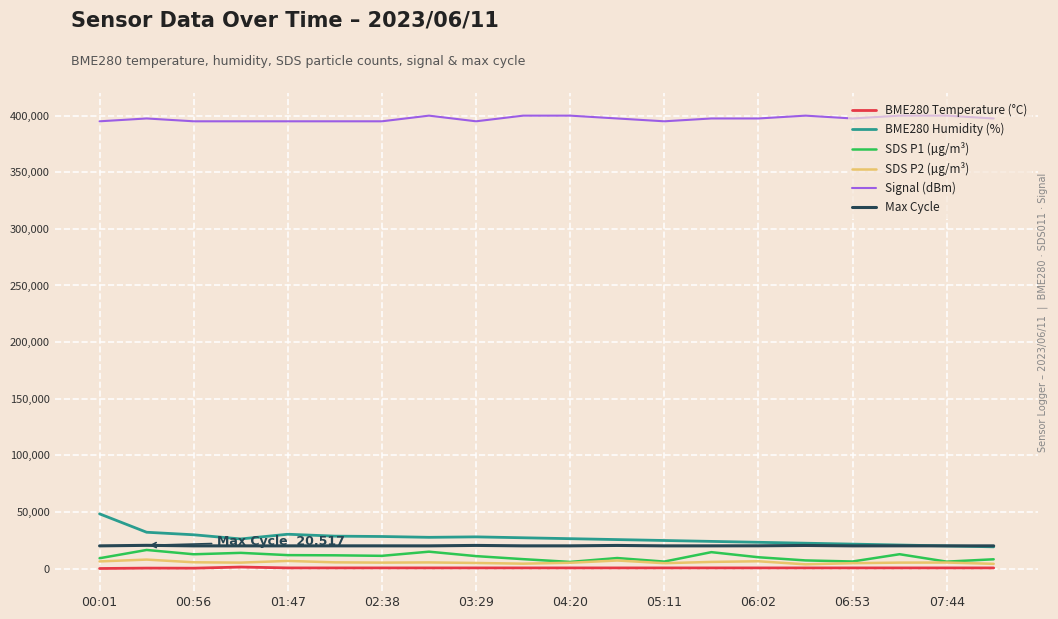

Which series has the largest total across all categories?

Signal (dBm)